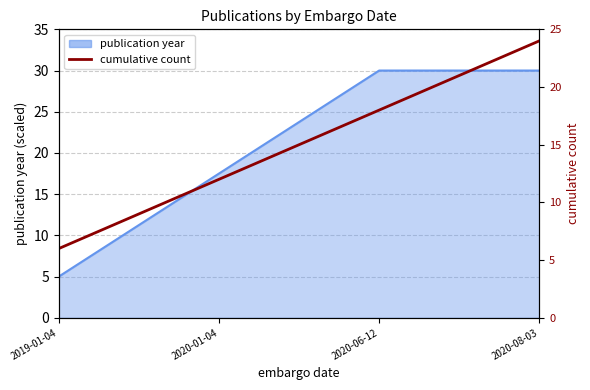

Rank the categories by value from lowest to highest.

2019-01-04, 2020-01-04, 2020-06-12, 2020-08-03